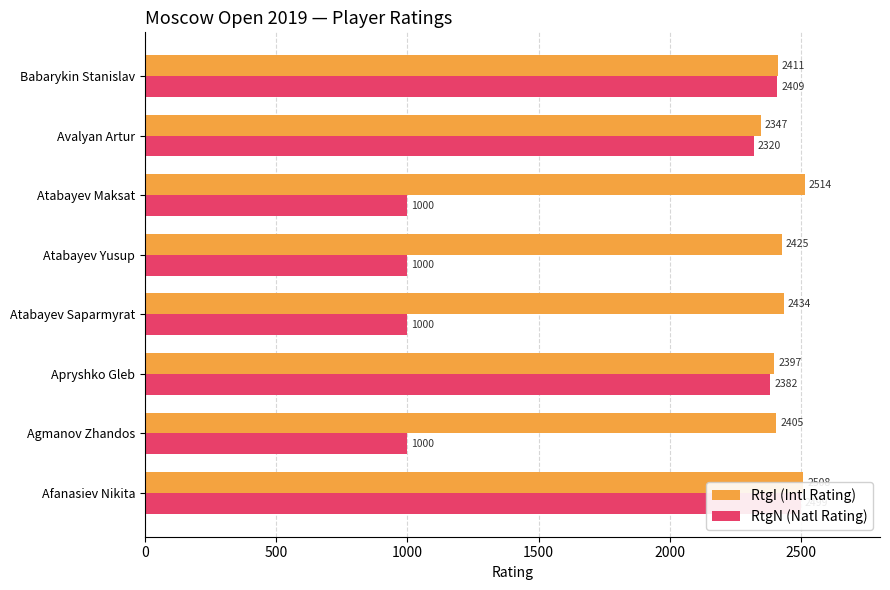

Rank the series by their average value, from highest to lowest.

RtgI (Intl Rating), RtgN (Natl Rating)